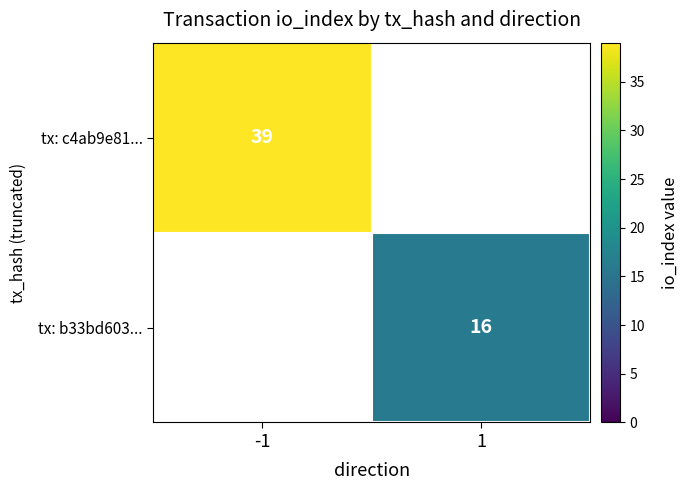

Is the value of tx: b33bd603... at 1 greater than the value of tx: c4ab9e81... at -1?

No